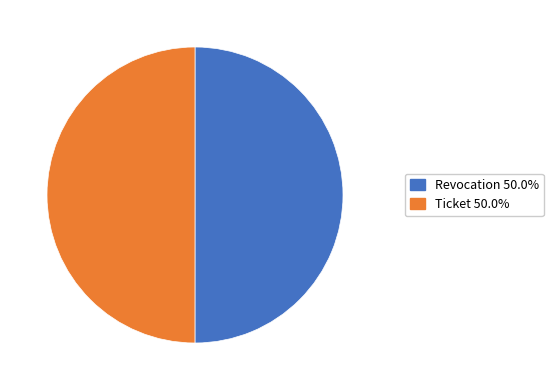

Combined, do Revocation and Ticket account for over 50%?

Yes